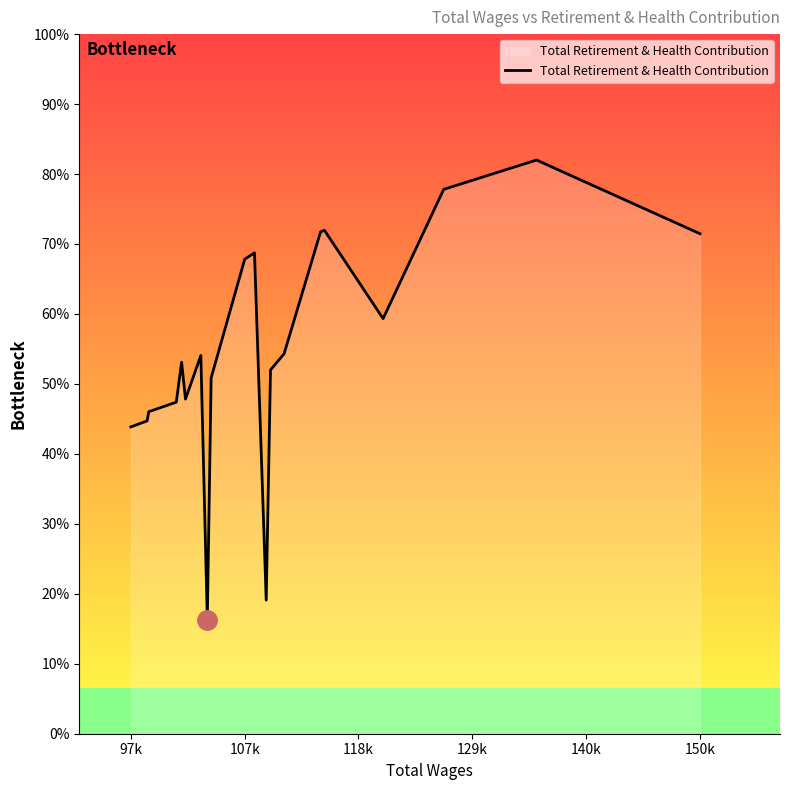

Does the chart have visible grid lines?

No